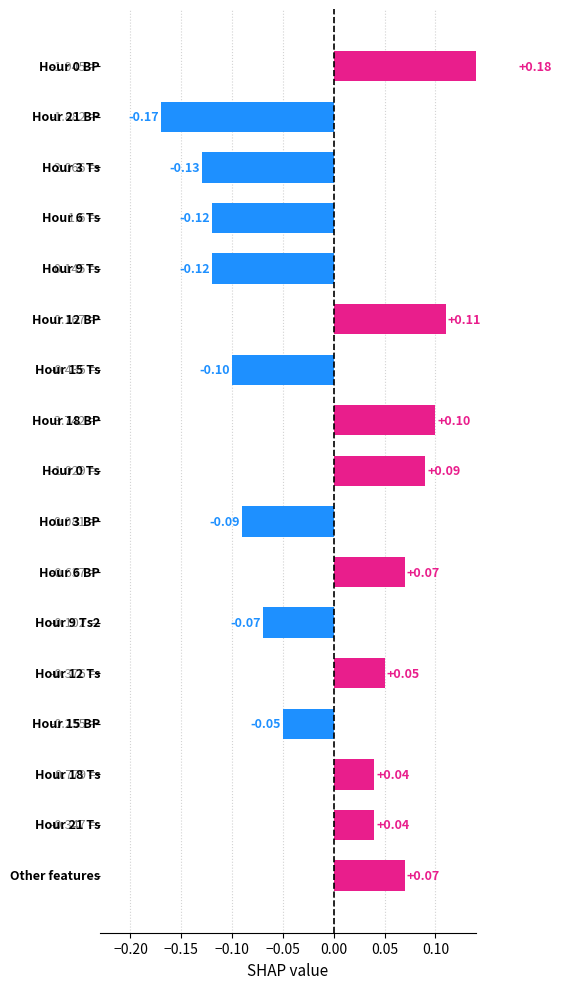

Is it true that the value at 0.00 is 0.0?

False